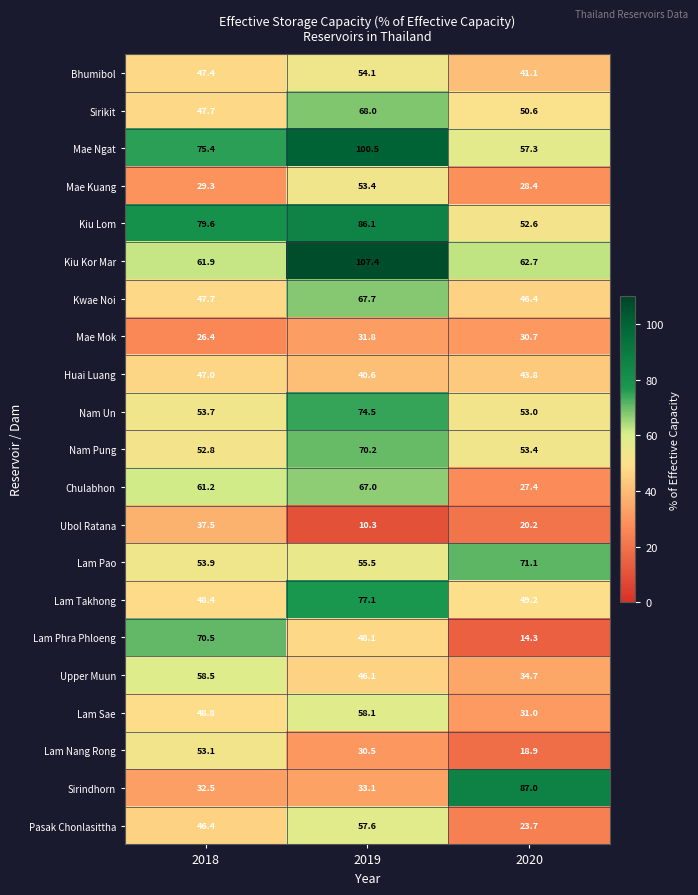

The value of Huai Luang at 2019 is 59.8. True or false?

False